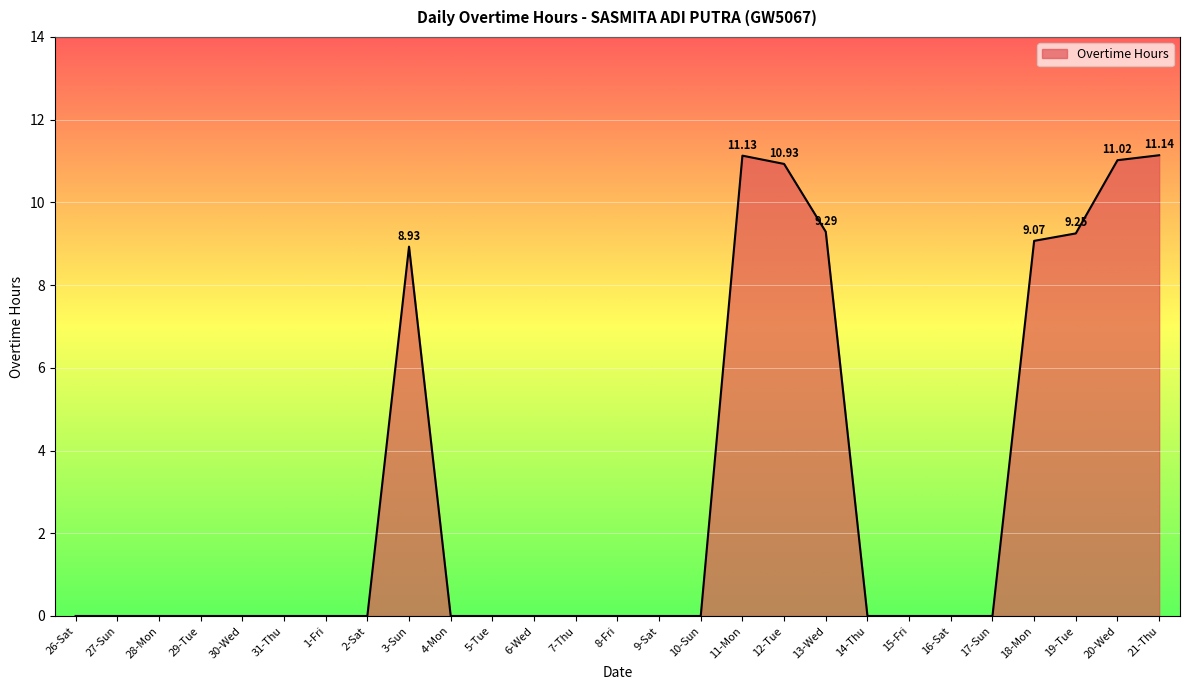

What is the change in value from 31-Thu to 21-Thu?

+11.1